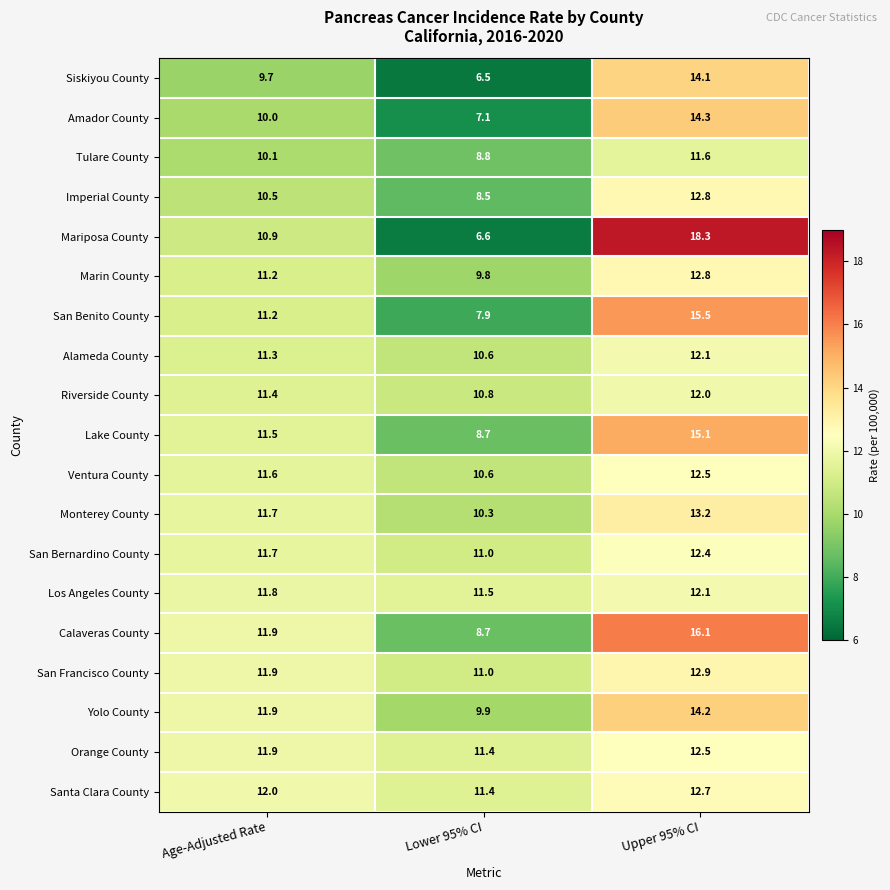

At which category does the chart reach its minimum across all series?

Lower 95% CI